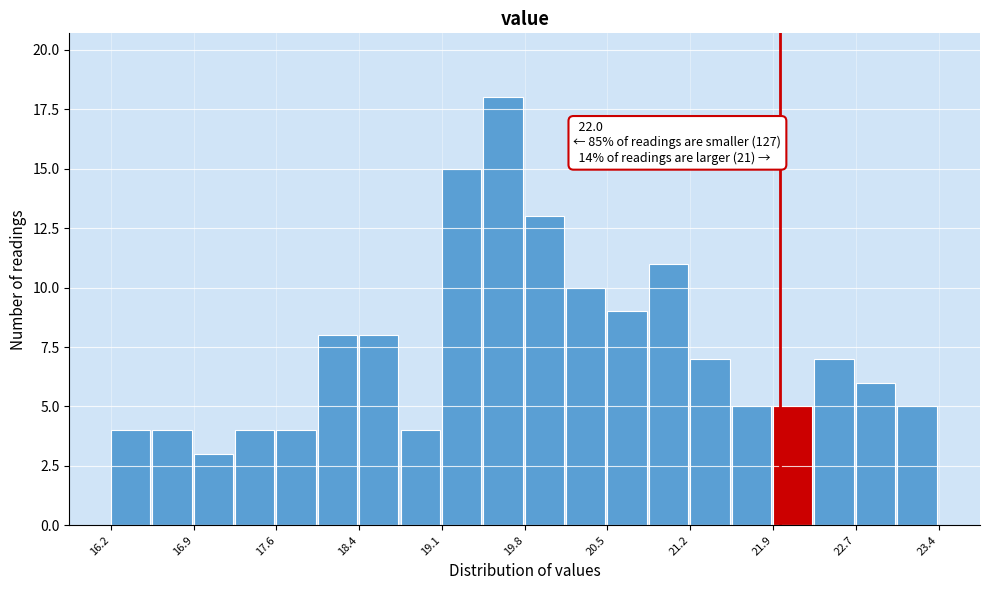

Read against the x-axis, roughly where is the centre of the tallest bar?

19.6